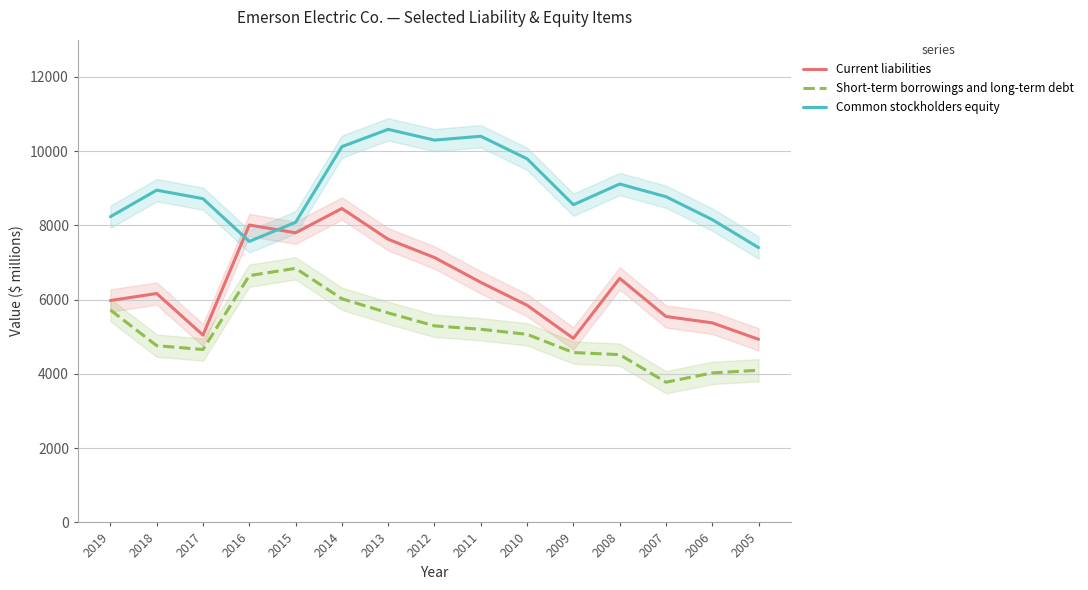

Which label corresponds to the smallest value in the chart?

2007